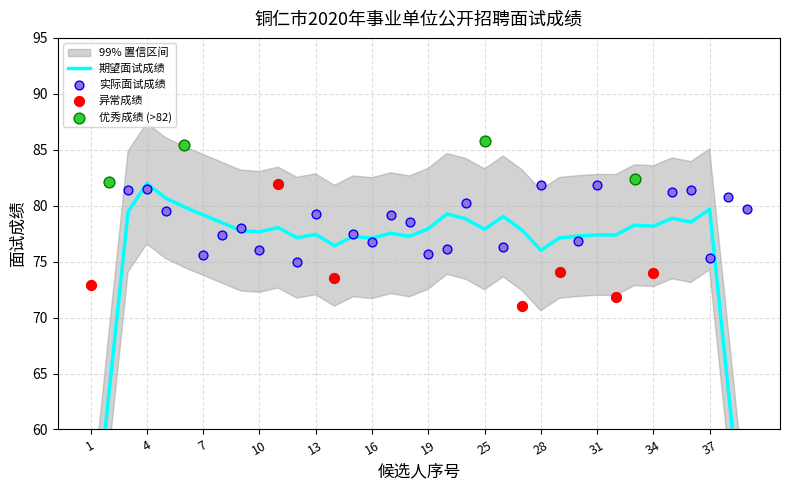

What is the ratio of the value at 17 to the value at 35?

1.0